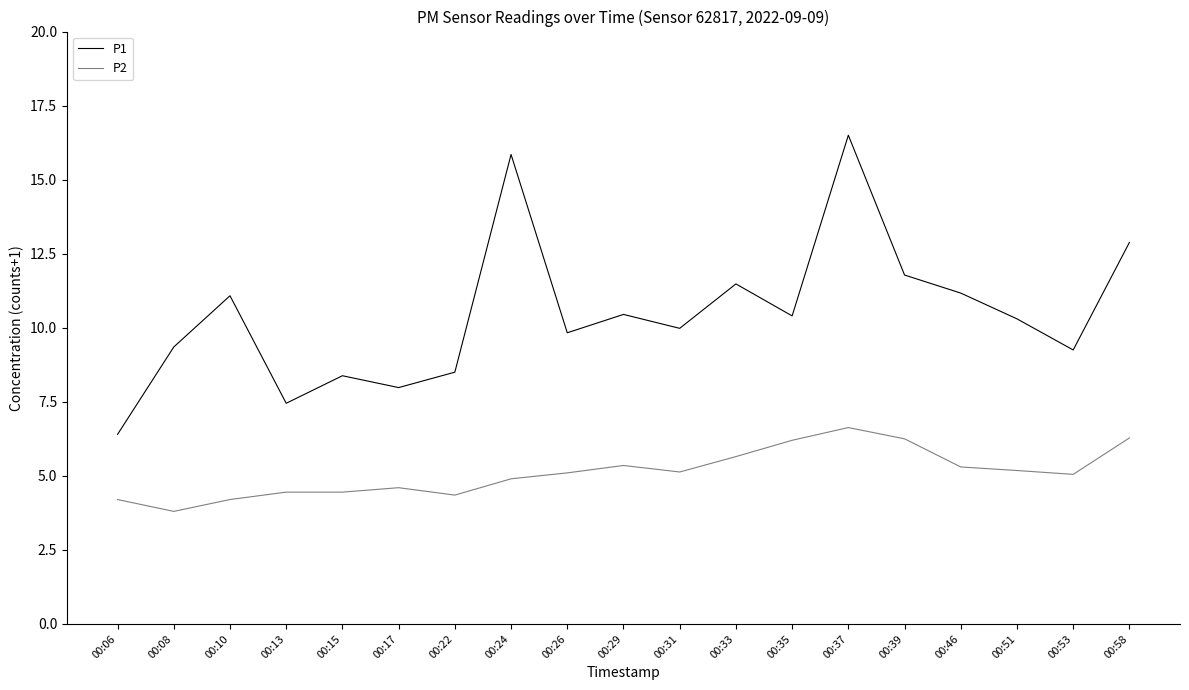

True or false: P2 and P1 cross at least once.

False